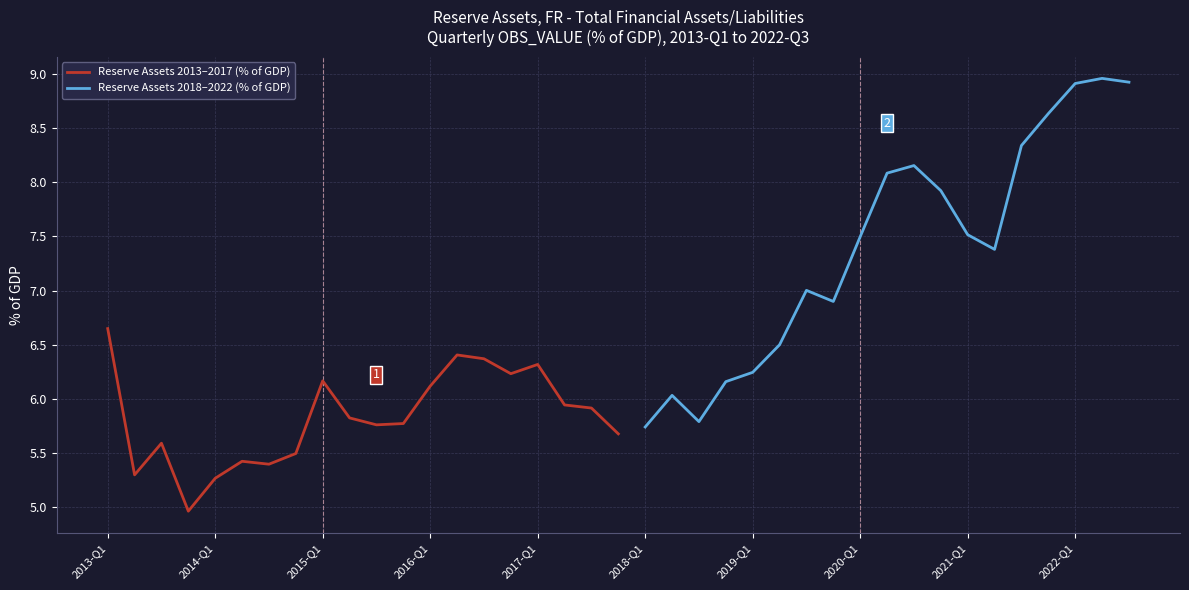

True or false: Reserve Assets 2013–2017 (% of GDP) has a value of 3.3 at 2017-Q1.

False